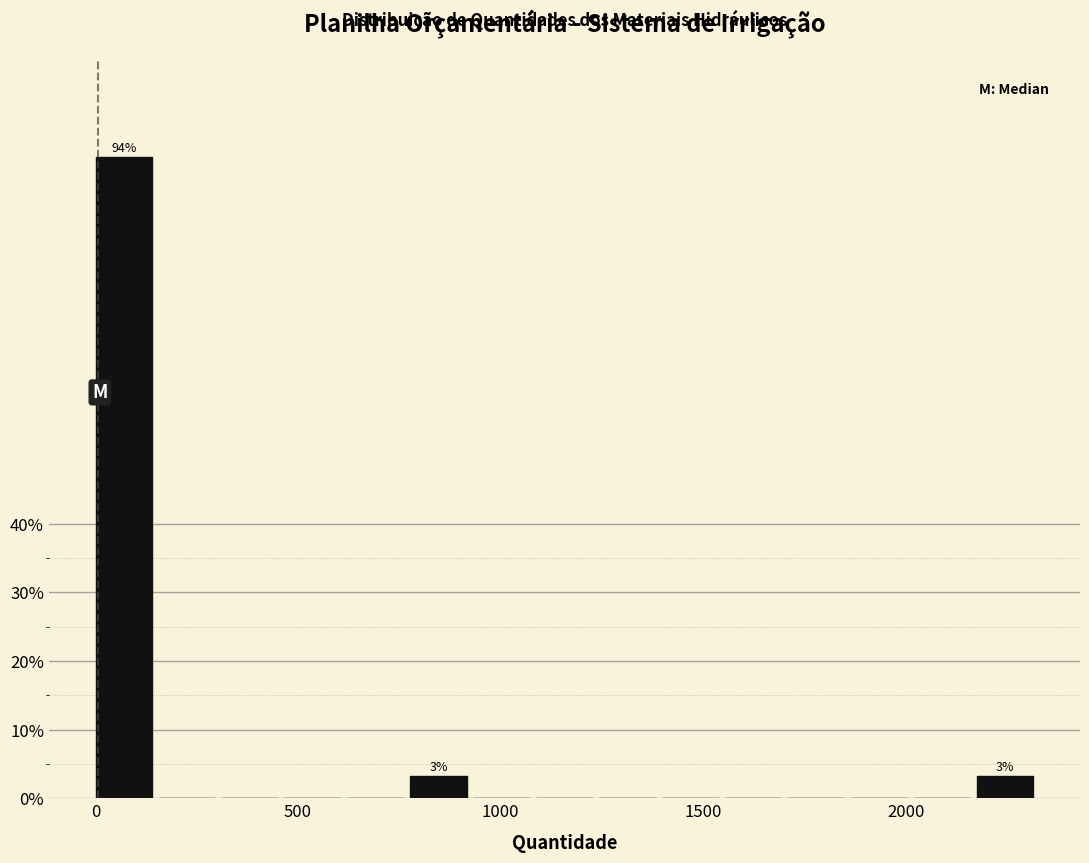

Around what value on the x-axis is the tallest bar? Give the approximate position of its centre, as read against the axis.

50